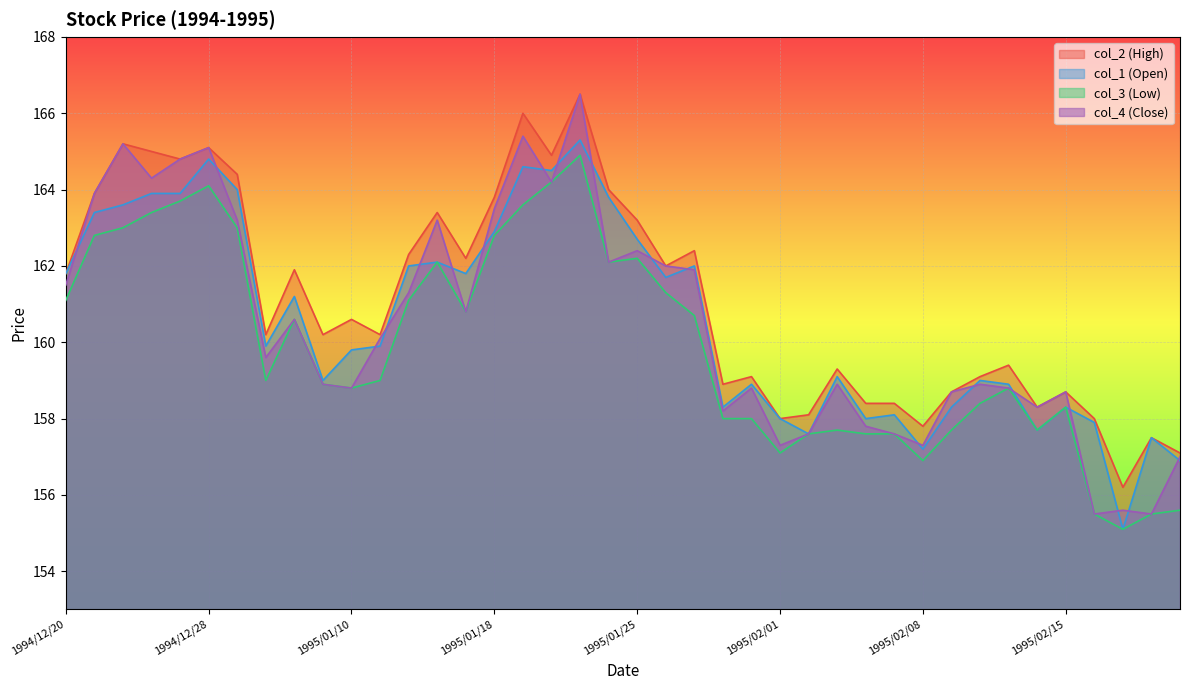

Rank the series at 1995/01/11 from highest to lowest value.

col_2 (High), col_4 (Close), col_1 (Open), col_3 (Low)